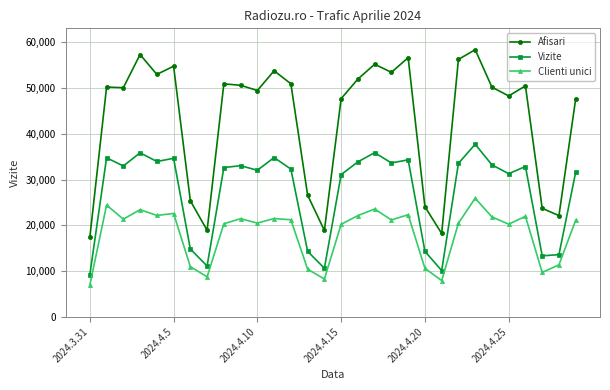

Which series has the largest total across all categories?

Afisari